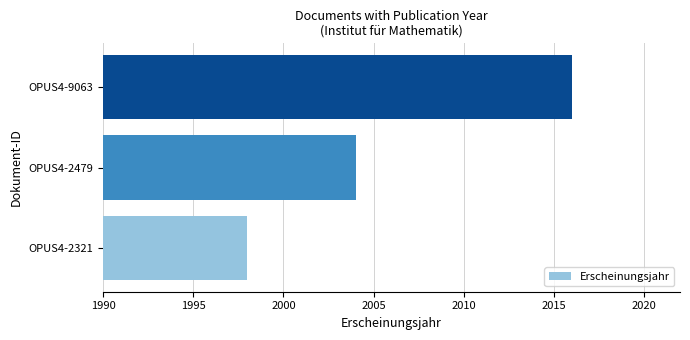

Are the bars horizontal?

Yes